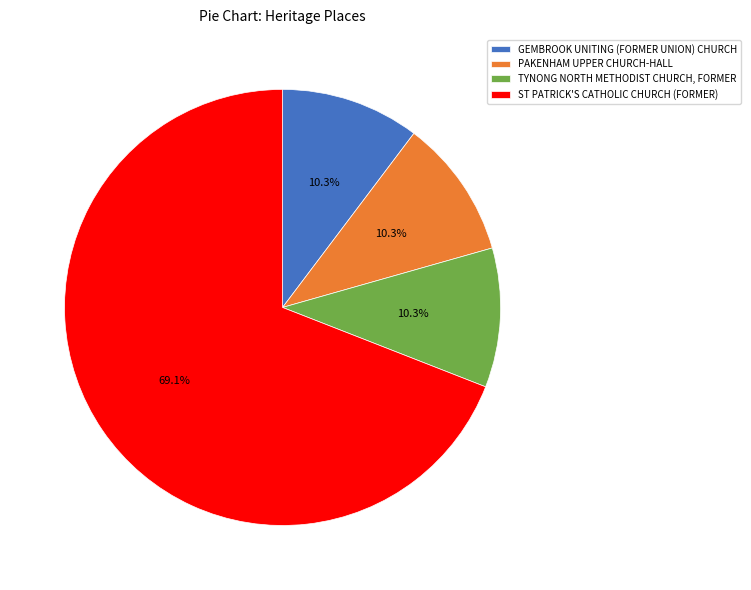

Which slice is the largest?

ST PATRICK'S CATHOLIC CHURCH (FORMER)